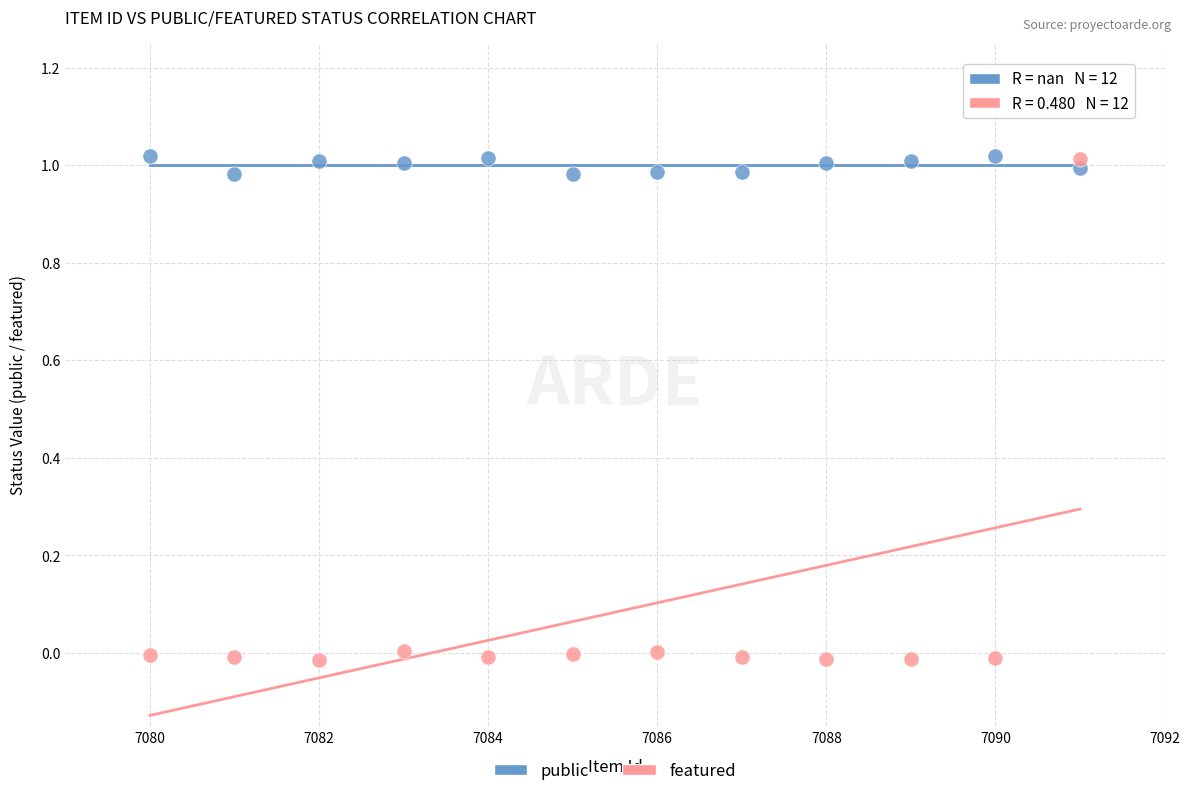

Which series reaches the minimum Y coordinate?

featured